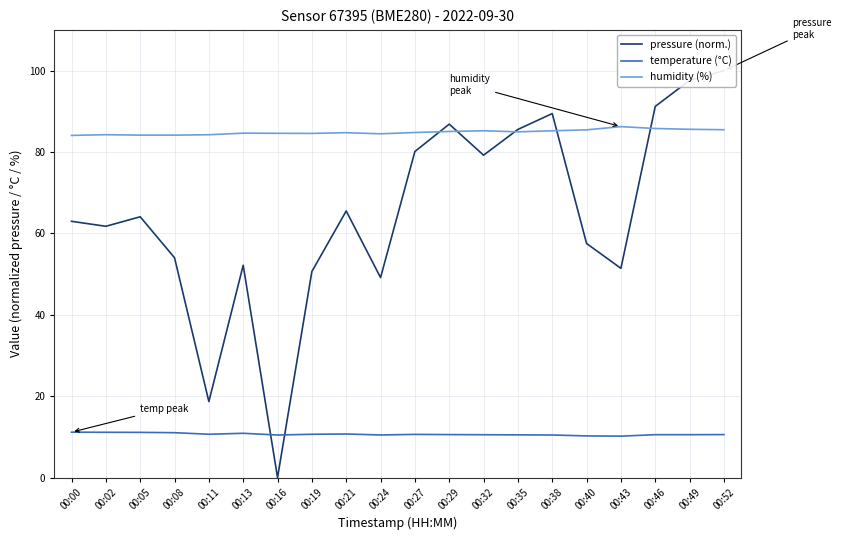

Reading right to left, what are all the values shown in this chart?

pressure (norm.): 00:52=100.0	00:49=97.6	00:46=91.2	00:43=51.4	00:40=57.5	00:38=89.4	00:35=85.5	00:32=79.2	00:29=86.8	00:27=80.1	00:24=49.1	00:21=65.5	00:19=50.6	00:16=0.0	00:13=52.2	00:11=18.7	00:08=54.0	00:05=64.1	00:02=61.7	00:00=63.0
temperature (°C): 00:52=10.6	00:49=10.5	00:46=10.5	00:43=10.2	00:40=10.2	00:38=10.5	00:35=10.5	00:32=10.5	00:29=10.6	00:27=10.6	00:24=10.5	00:21=10.7	00:19=10.6	00:16=10.5	00:13=10.9	00:11=10.7	00:08=11.0	00:05=11.1	00:02=11.1	00:00=11.2
humidity (%): 00:52=85.5	00:49=85.6	00:46=85.8	00:43=86.2	00:40=85.4	00:38=85.2	00:35=85.0	00:32=85.2	00:29=85.0	00:27=84.8	00:24=84.5	00:21=84.7	00:19=84.6	00:16=84.6	00:13=84.6	00:11=84.2	00:08=84.1	00:05=84.1	00:02=84.2	00:00=84.1